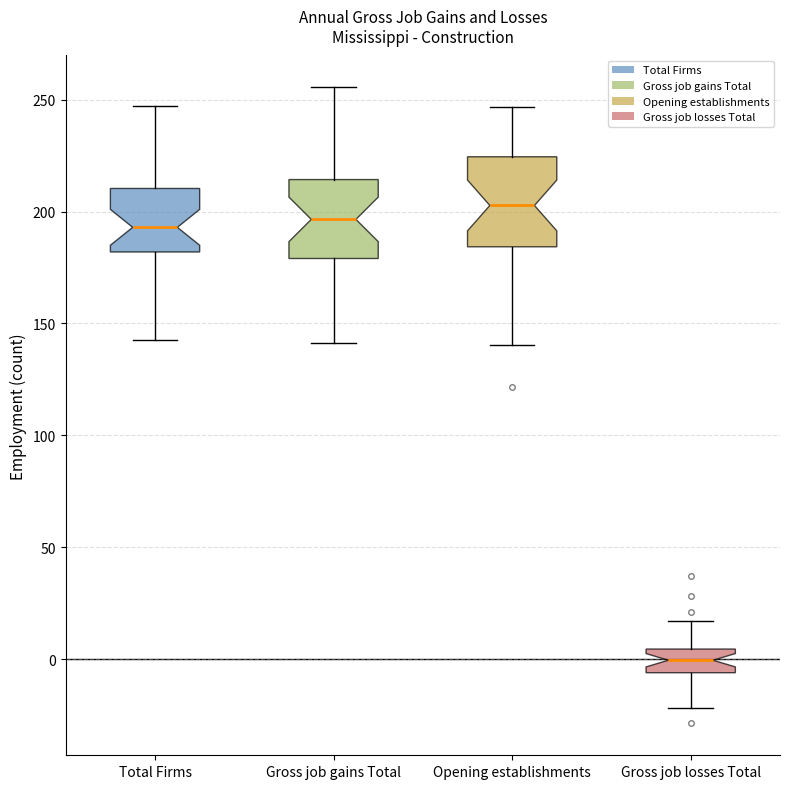

Reading left to right, read every box against the y-axis: the position of its median line, the range the box covers, and the ends of its whiskers. The values are not printed on the chart, so give them approximately, as read against the axis.

Total Firms: median 195, box 180 to 210, whiskers 145 to 245
Gross job gains Total: median 195, box 180 to 215, whiskers 140 to 255
Opening establishments: median 205, box 185 to 225, whiskers 140 to 245
Gross job losses Total: median 0, box -5 to 5, whiskers -20 to 15